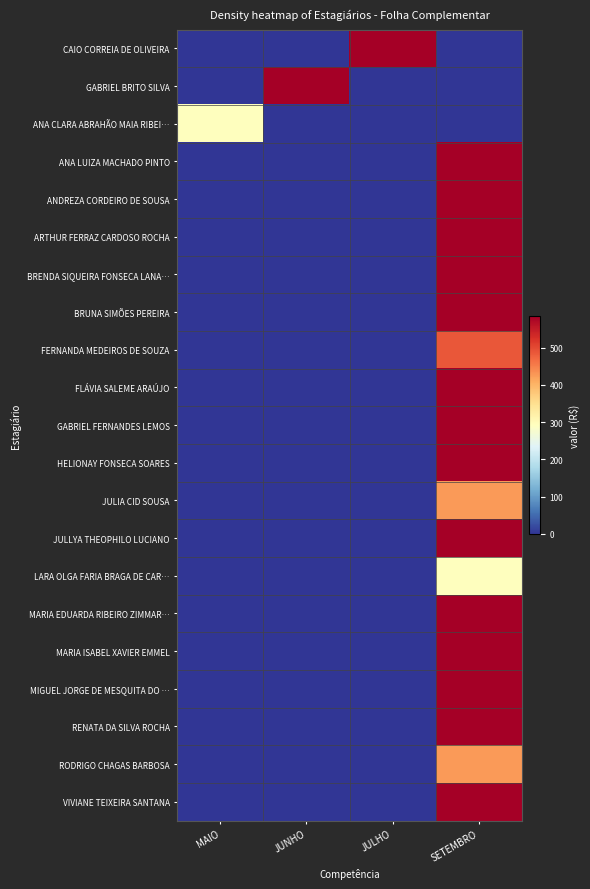

Rank the series at JUNHO from lowest to highest value.

CAIO CORREIA DE OLIVEIRA, ANA CLARA ABRAHÃO MAIA RIBEI…, ANA LUIZA MACHADO PINTO, ANDREZA CORDEIRO DE SOUSA, ARTHUR FERRAZ CARDOSO ROCHA, BRENDA SIQUEIRA FONSECA LANA…, BRUNA SIMÕES PEREIRA, FERNANDA MEDEIROS DE SOUZA, FLÁVIA SALEME ARAÚJO, GABRIEL FERNANDES LEMOS, HELIONAY FONSECA SOARES, JULIA CID SOUSA, JULLYA THEOPHILO LUCIANO, LARA OLGA FARIA BRAGA DE CAR…, MARIA EDUARDA RIBEIRO ZIMMAR…, MARIA ISABEL XAVIER EMMEL, MIGUEL JORGE DE MESQUITA DO …, RENATA DA SILVA ROCHA, RODRIGO CHAGAS BARBOSA, VIVIANE TEIXEIRA SANTANA, GABRIEL BRITO SILVA